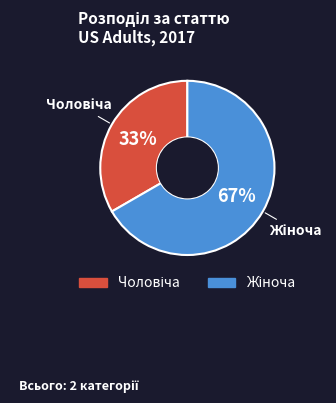

To the nearest percent, what is the average slice percentage?

50%